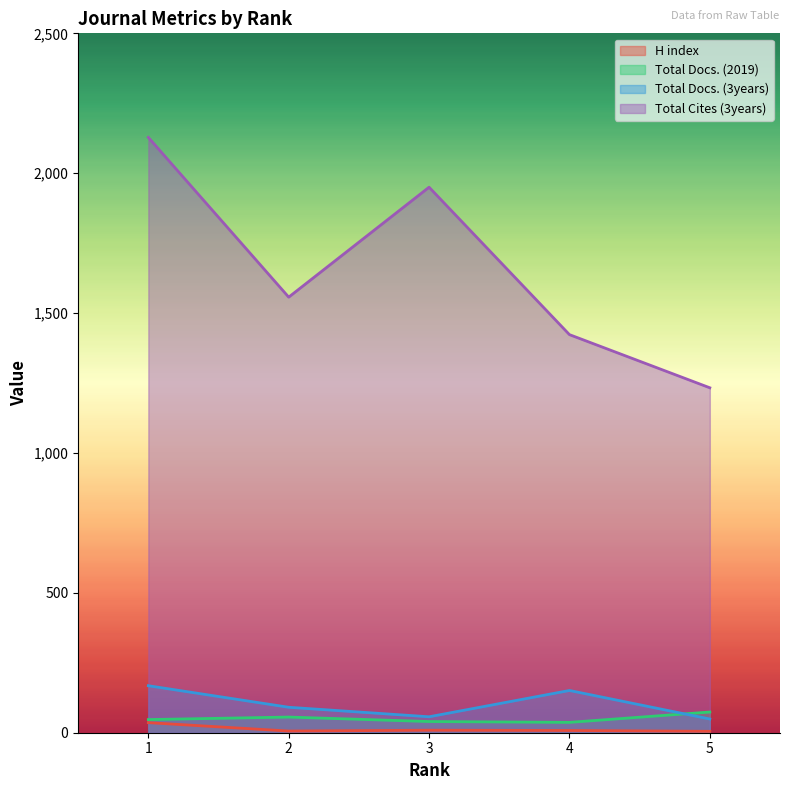

Reading left to right, list all the values displayed in this chart.

H index: 1=36	2=6	3=9	4=8	5=5
Total Docs. (2019): 1=47	2=56	3=40	4=37	5=74
Total Docs. (3years): 1=168	2=91	3=57	4=151	5=49
Total Cites (3years): 1=2128	2=1557	3=1950	4=1423	5=1233